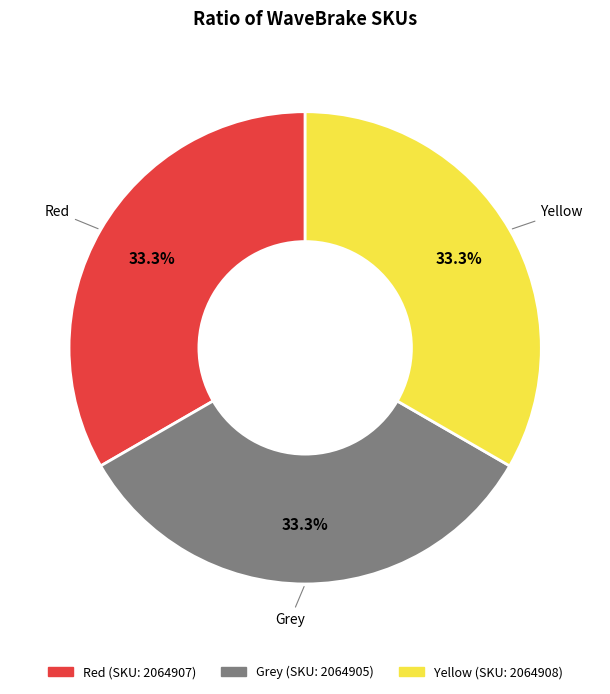

Is there a majority slice in this chart?

No